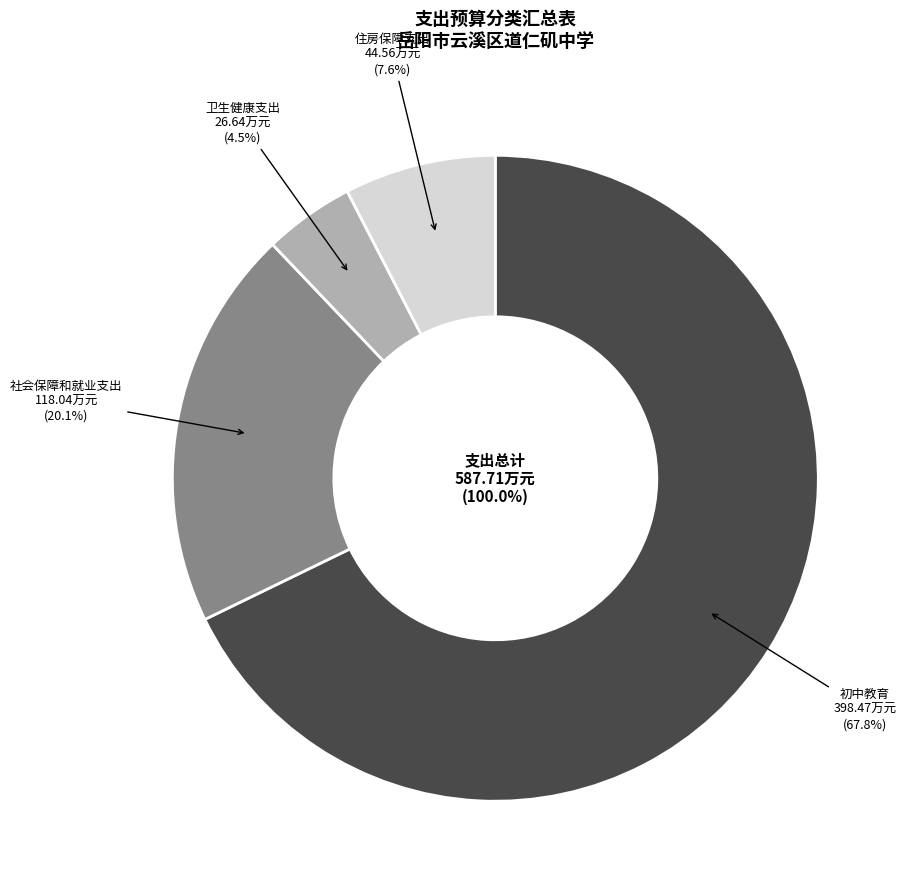

What is the change in value from 卫生健康支出 to 住房保障支出?

+17.9